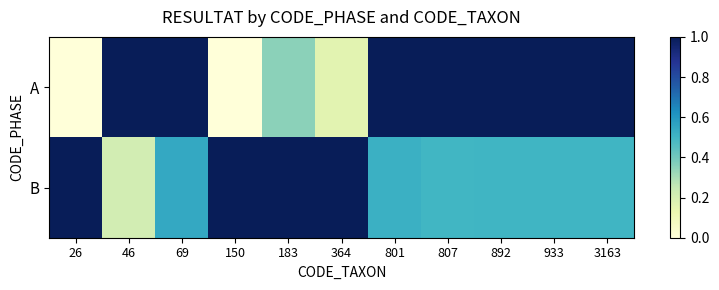

List the series in order of their overall mean, lowest first.

B, A